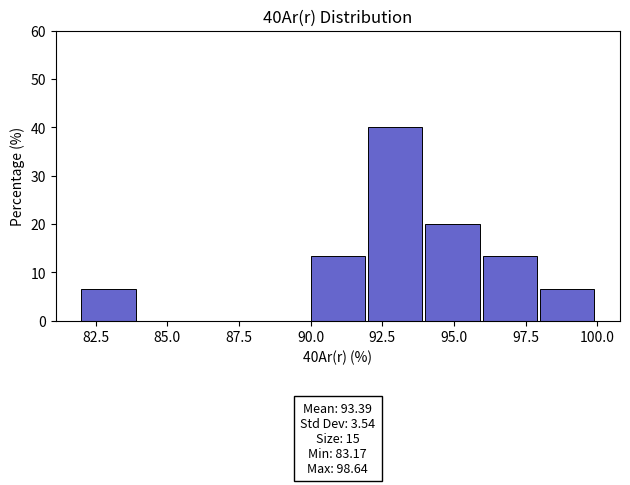

Which range on the x-axis has the tallest bar?

92 to 94